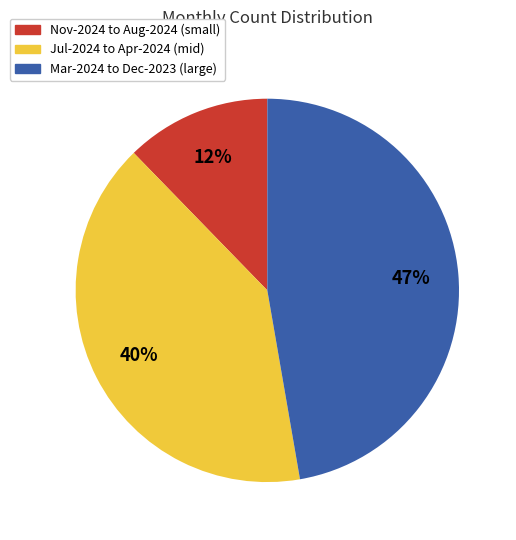

Is there any slice that represents more than half of the pie?

No